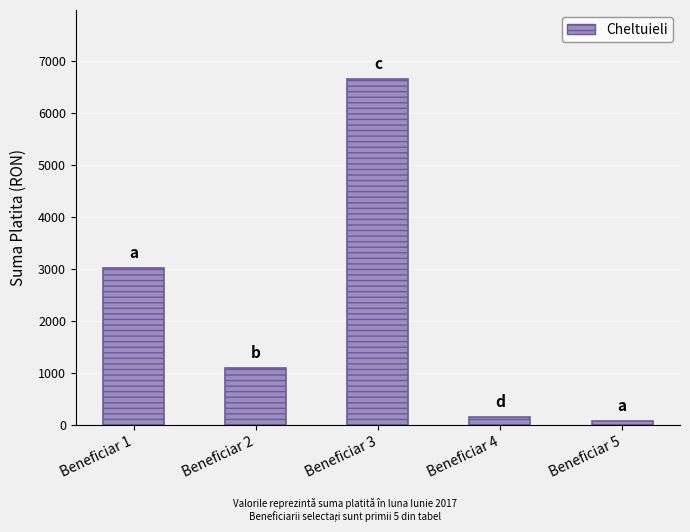

What is the smallest value displayed?

78.3